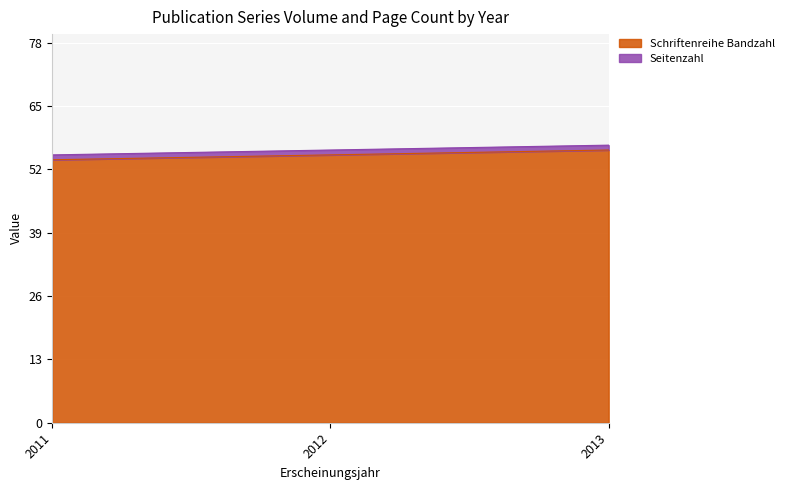

Does the chart display data point markers on the line(s)?

No